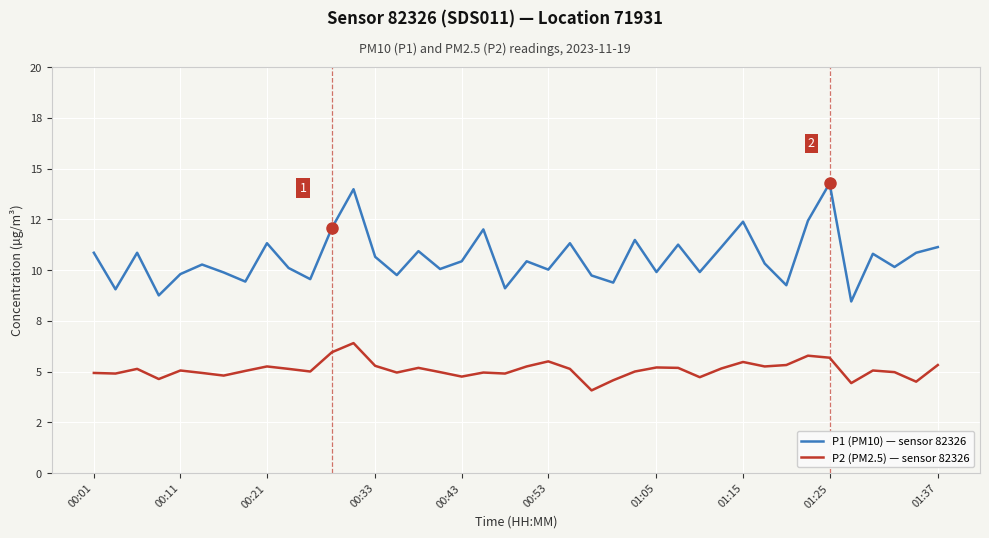

What are all the series names shown in the legend?

P1 (PM10) — sensor 82326, P2 (PM2.5) — sensor 82326